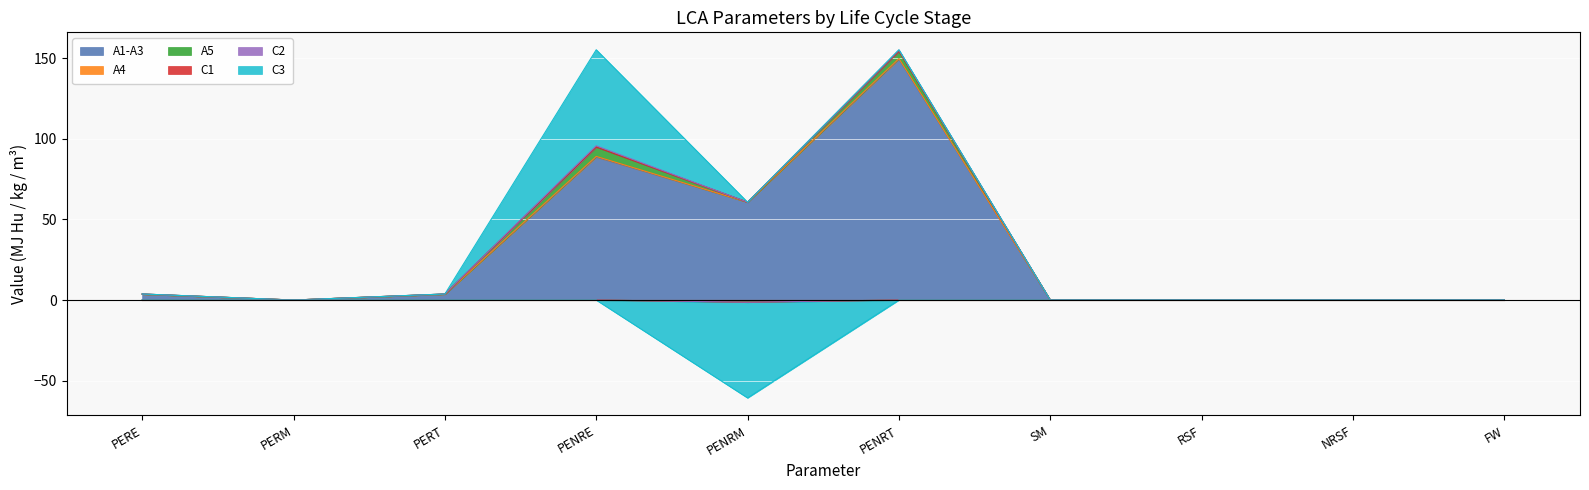

Which series has the widest spread of values?

A1-A3